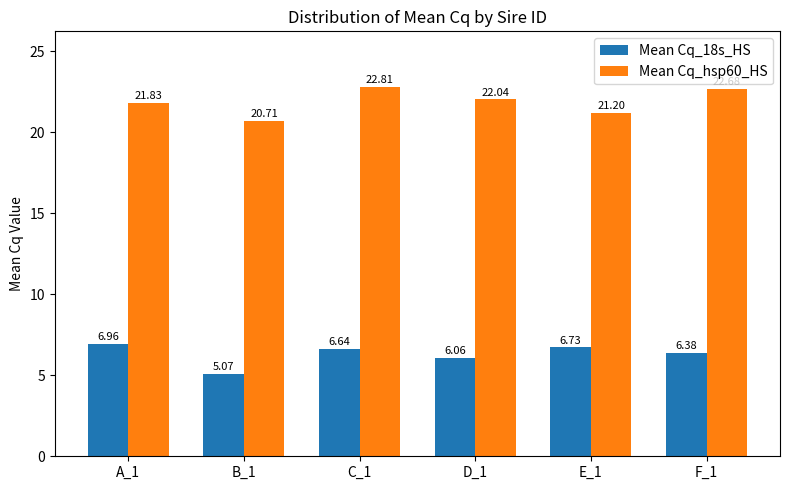

At which label does Mean Cq_hsp60_HS first exceed 22?

C_1